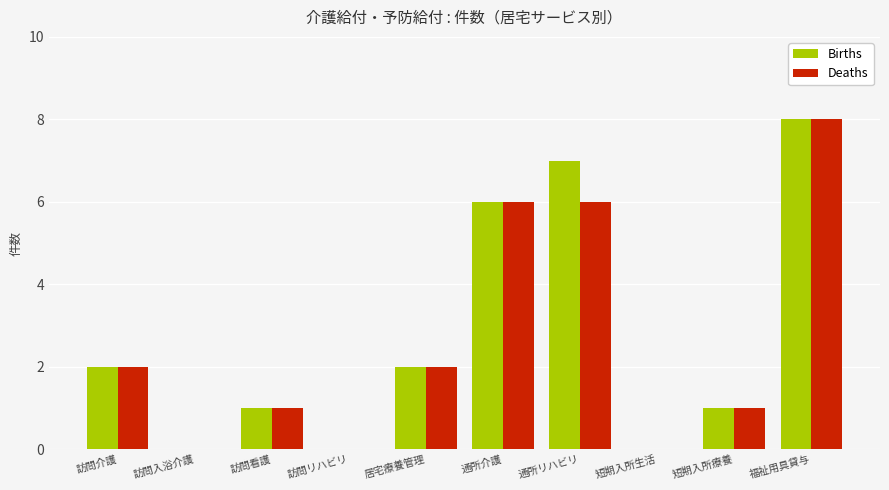

True or false: Deaths has a value of 1 at 訪問看護.

True